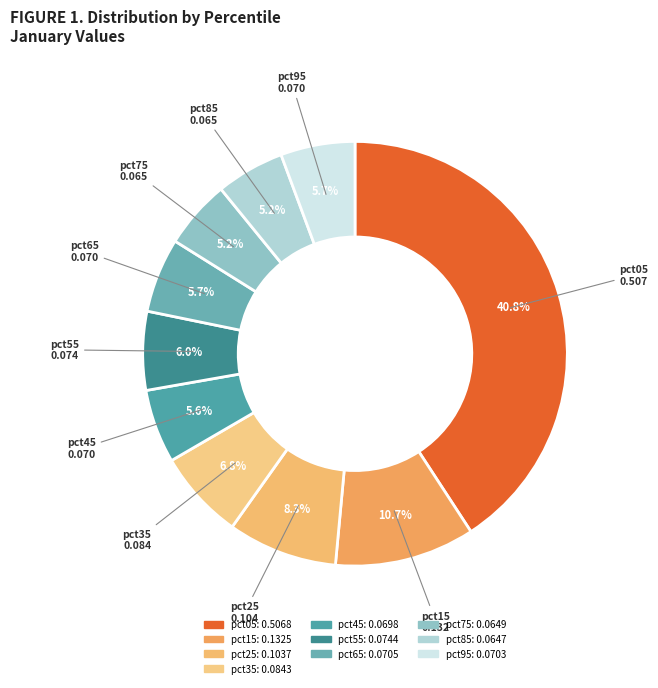

How much of the chart is everything except pct55?

94.0%